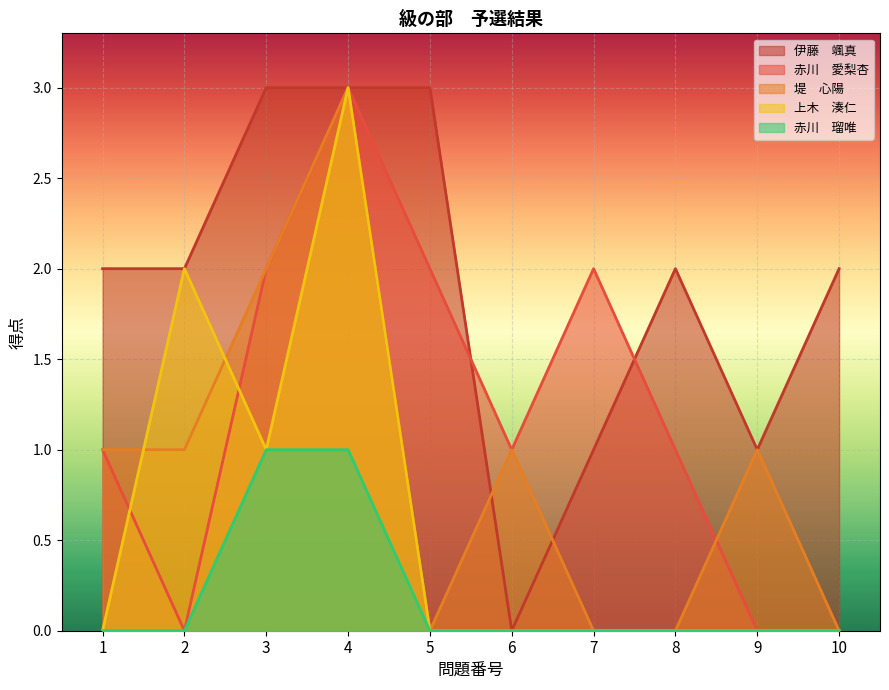

True or false: 赤川　瑠唯 and 上木　湊仁 cross at least once.

False